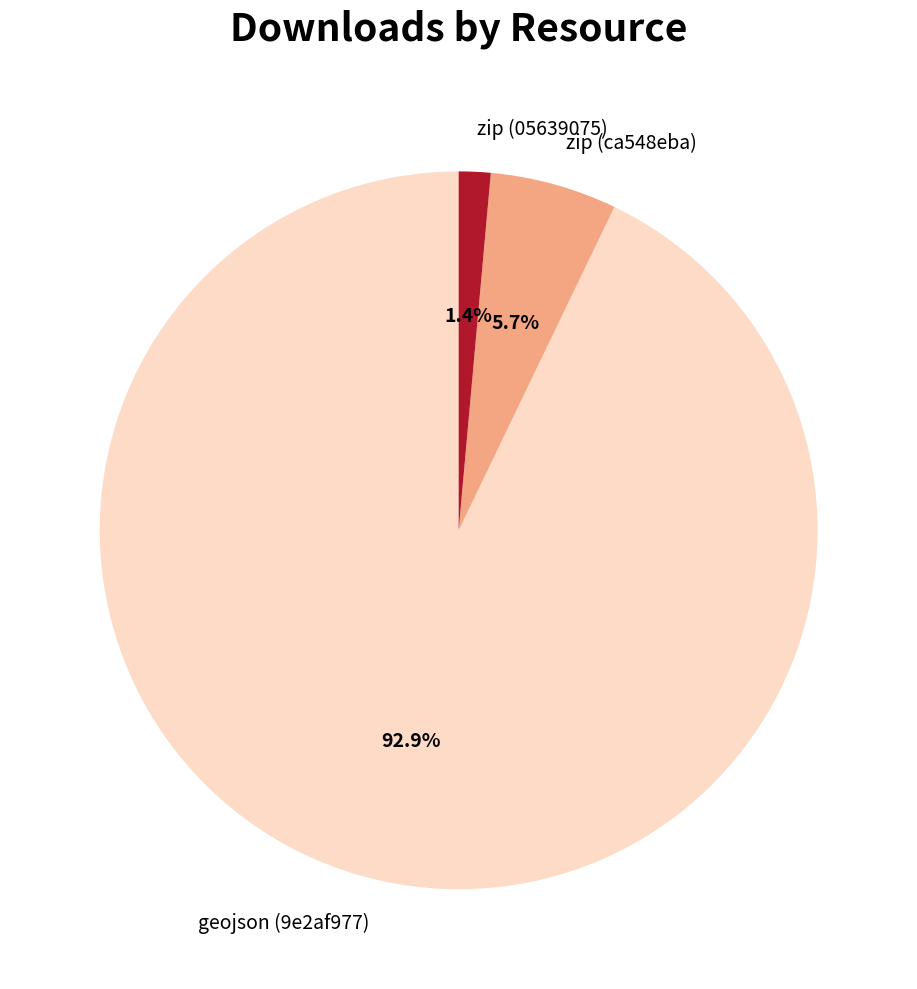

Which slice is the smallest?

zip (05639075)